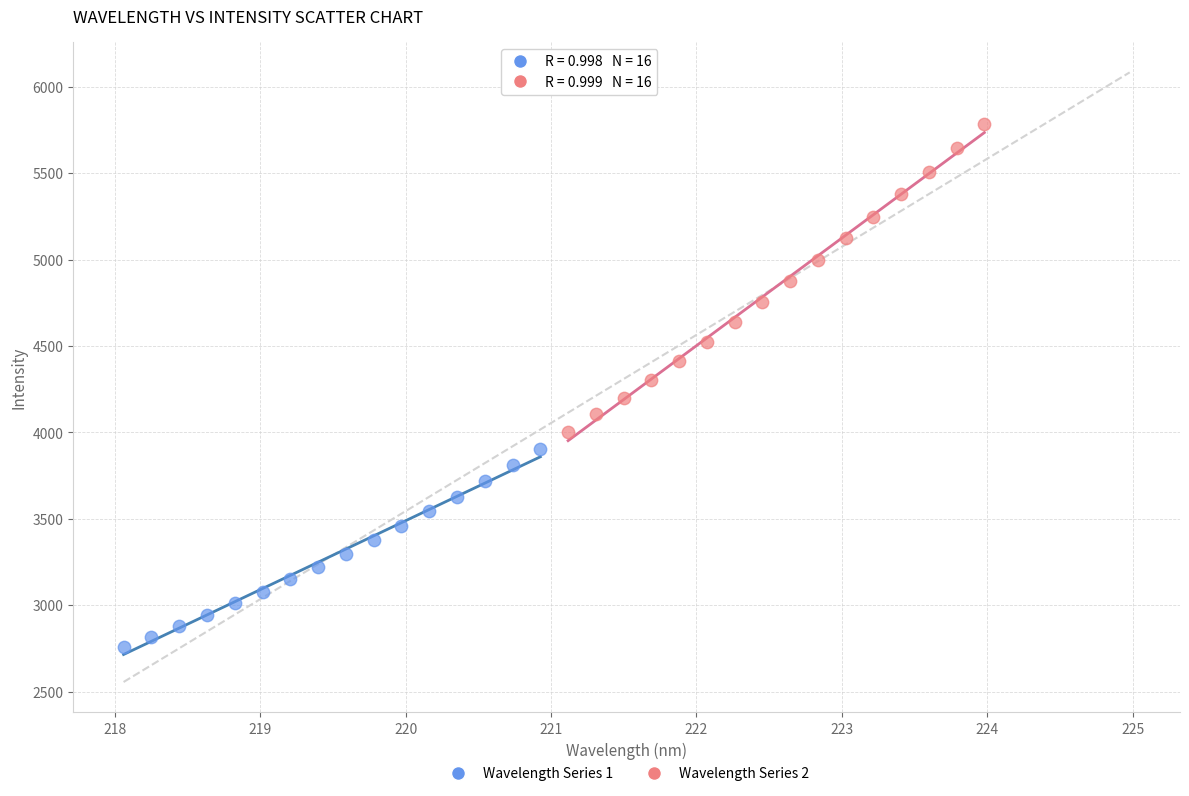

Which series contains the highest Y value?

Wavelength Series 2